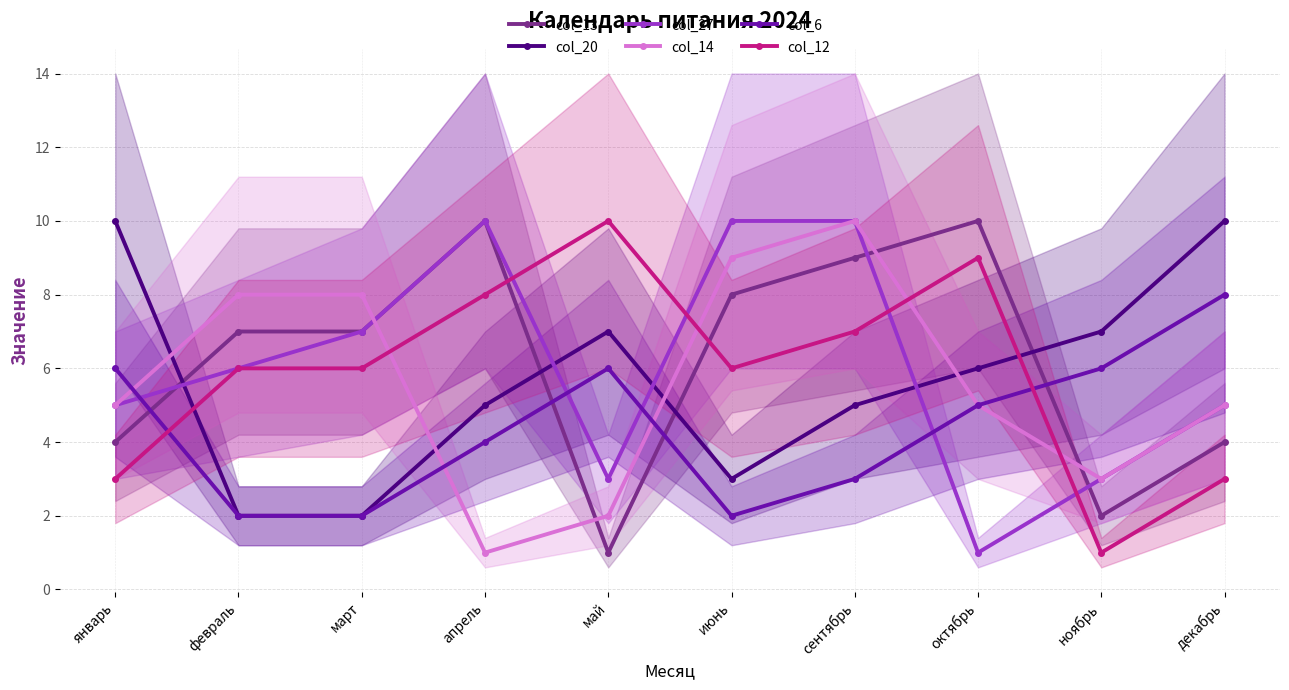

Is it true that col_14 equals 2 at апрель?

False